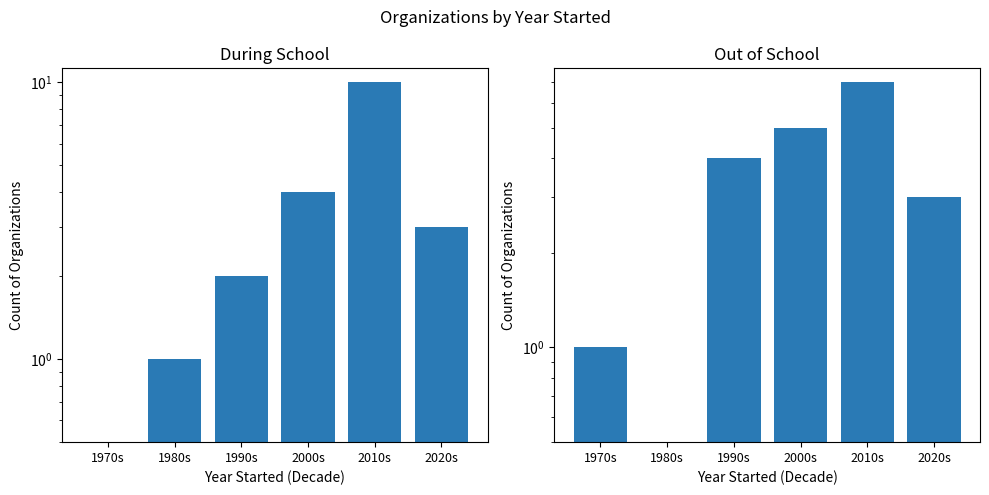

What is the label of the 1st bar from the right?

2020s